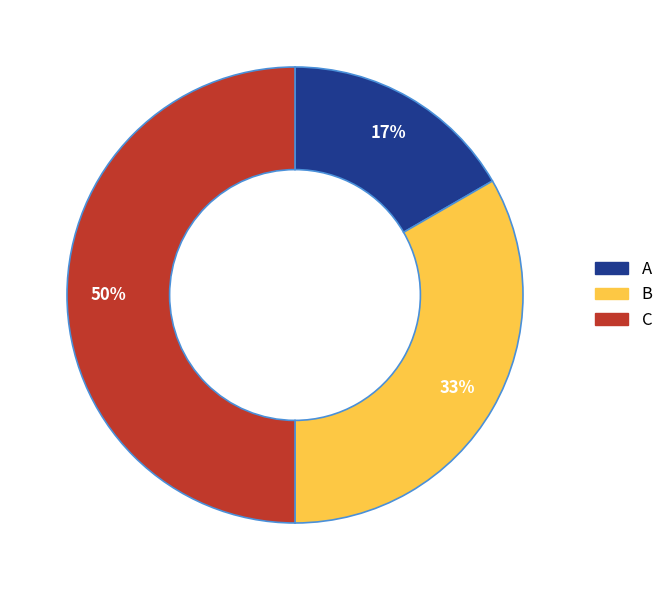

What is the largest slice in the pie chart?

C